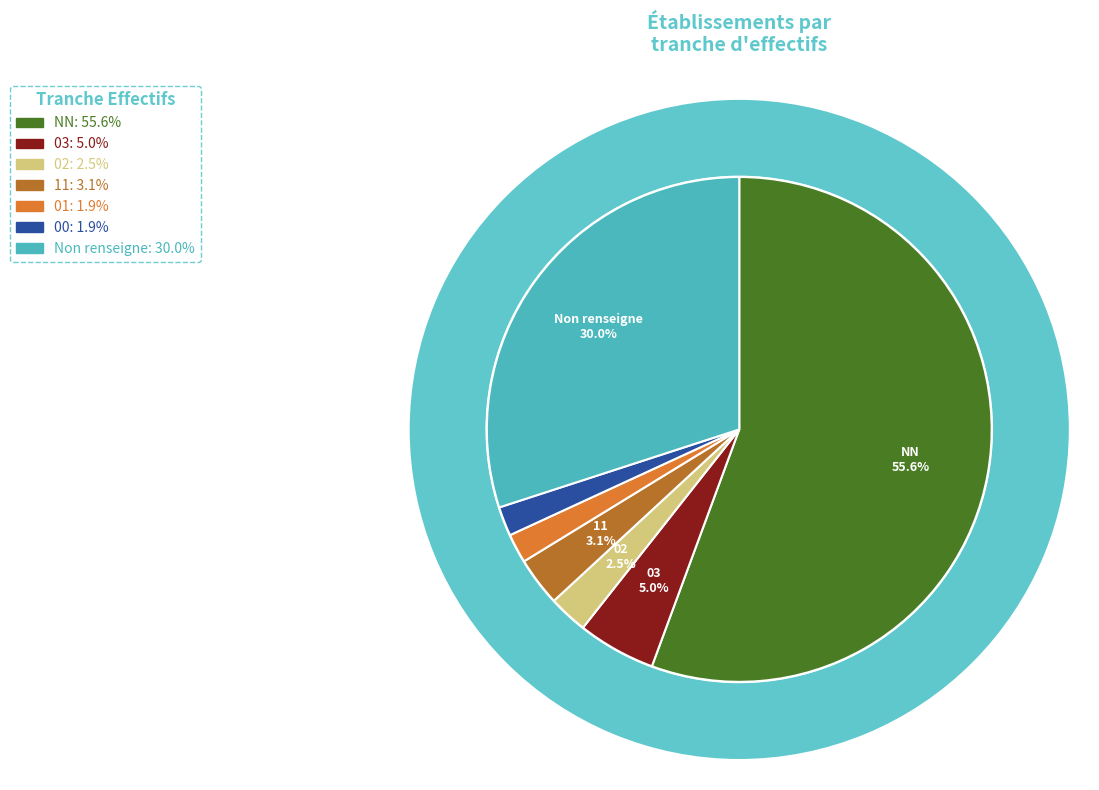

What percentage is the 11 slice, to the nearest percent?

3%